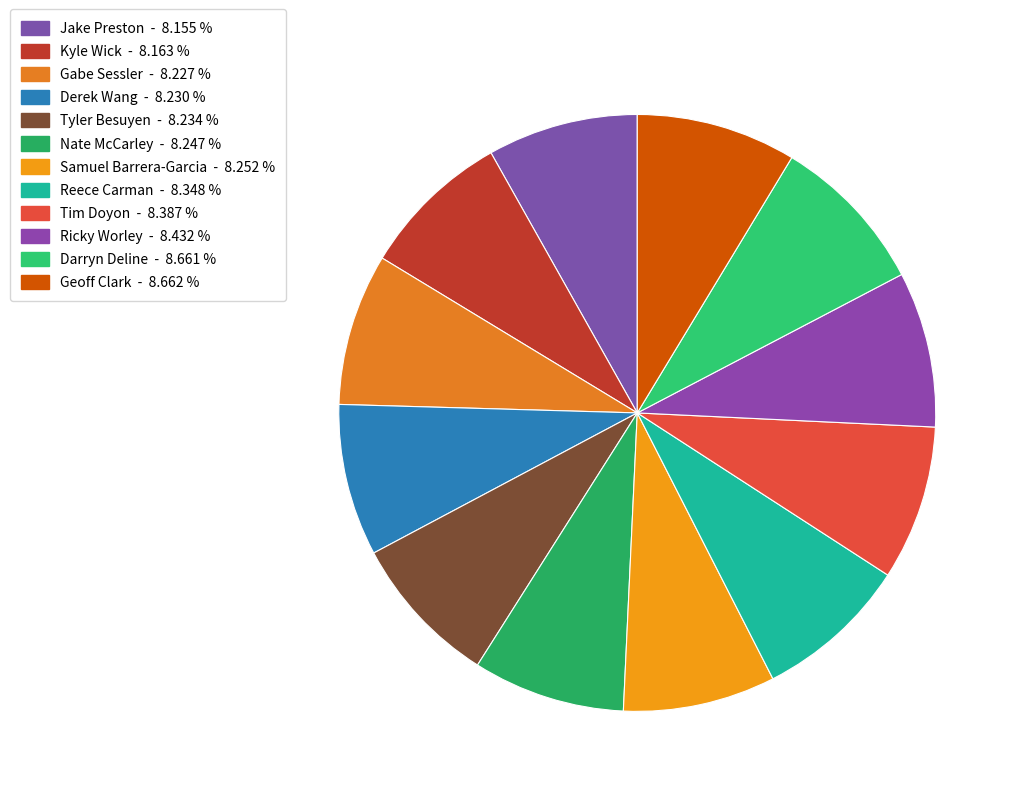

Rank the categories by value from highest to lowest.

Geoff Clark, Darryn Deline, Ricky Worley, Tim Doyon, Reece Carman, Samuel Barrera-Garcia, Nate McCarley, Tyler Besuyen, Derek Wang, Gabe Sessler, Kyle Wick, Jake Preston